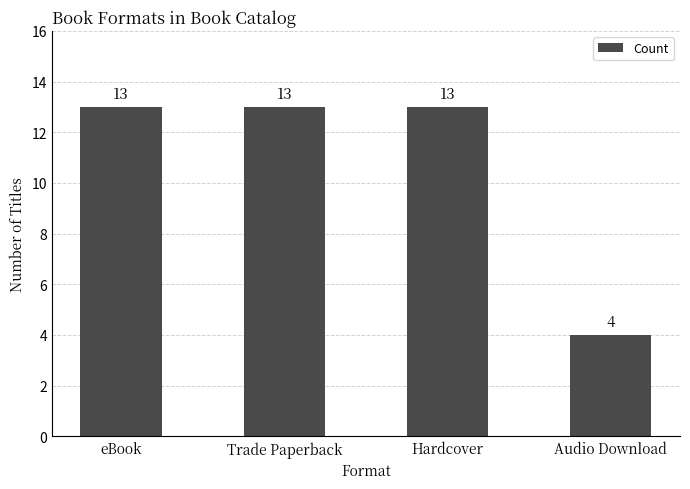

What position from the left is Hardcover?

3